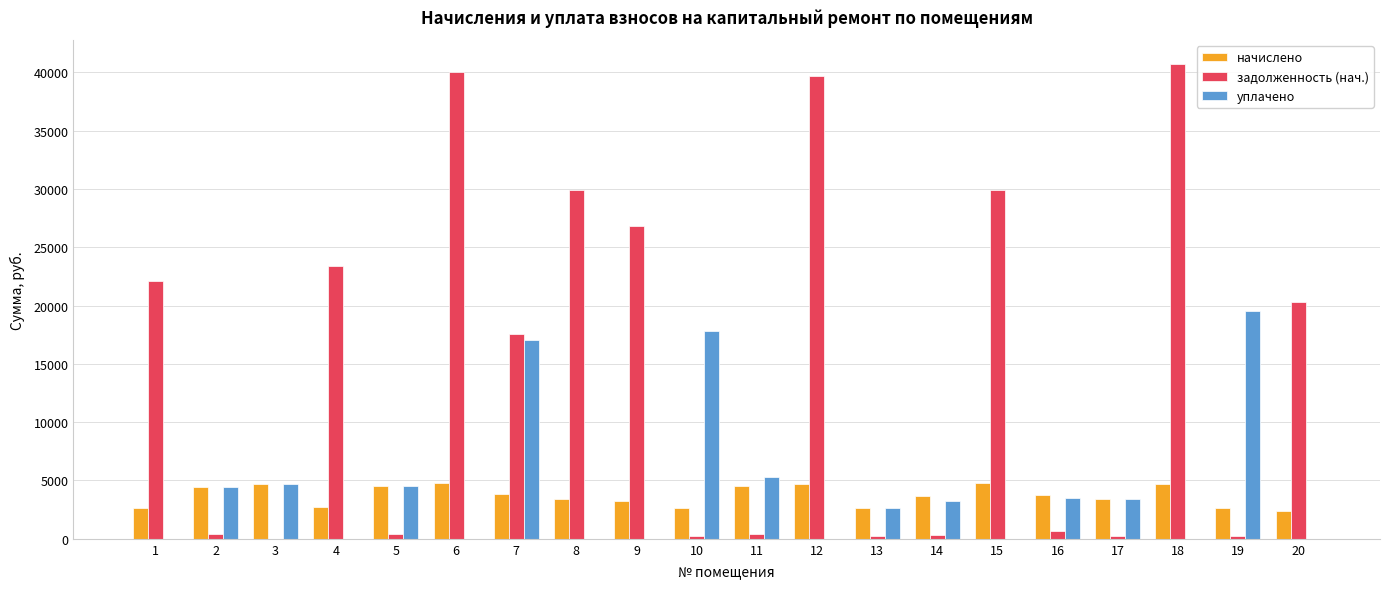

How many data points does each series have?

20